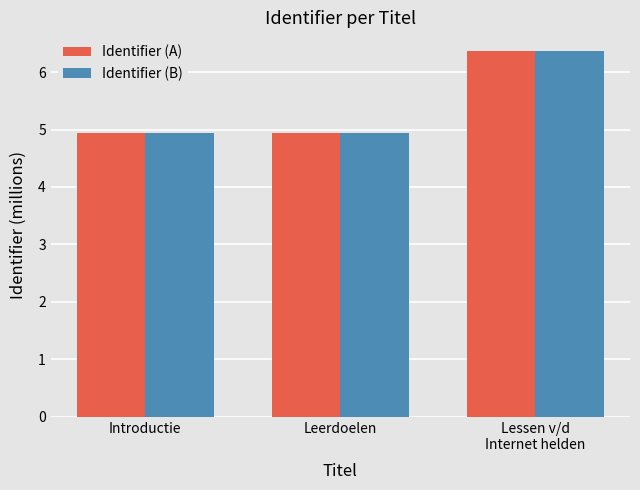

Count the Identifier (A) values in the range 4 to 6.

2